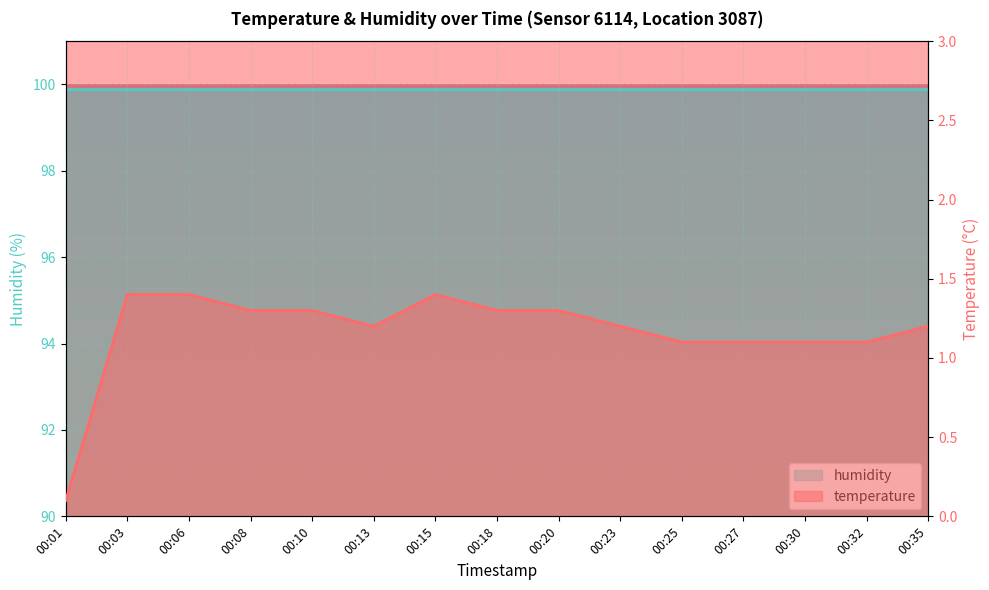

How many interior local valleys (lower than both neighbors) does the data have?

1